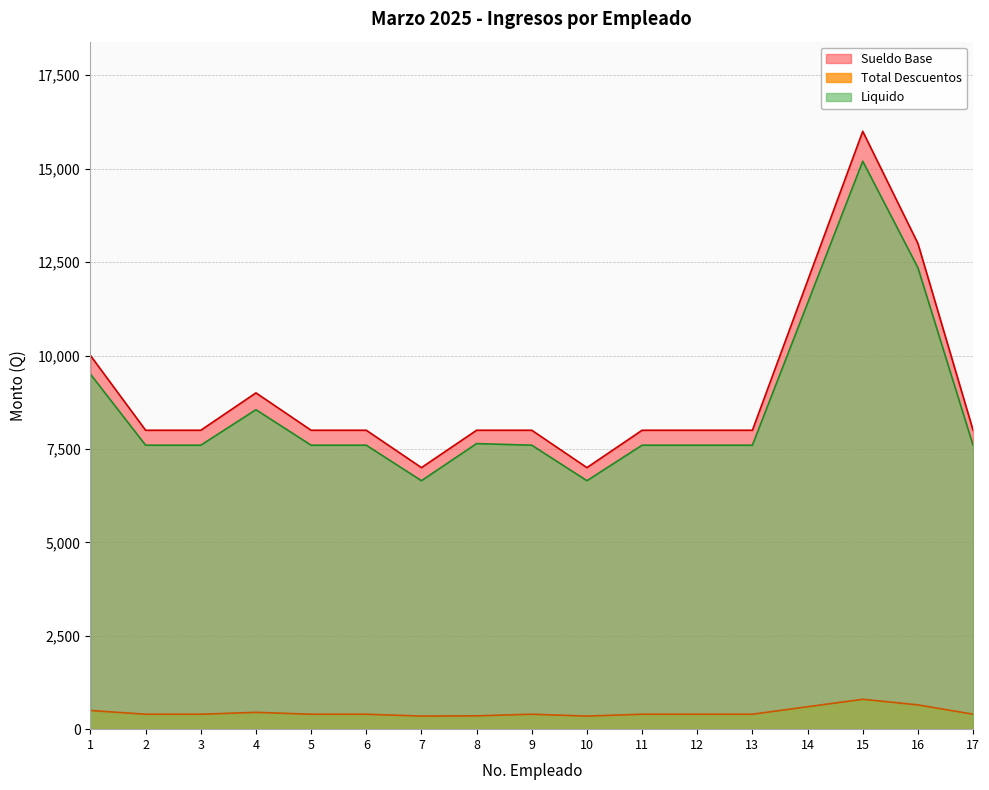

Rank the series by their maximum value, from lowest to highest.

Total Descuentos, Liquido, Sueldo Base